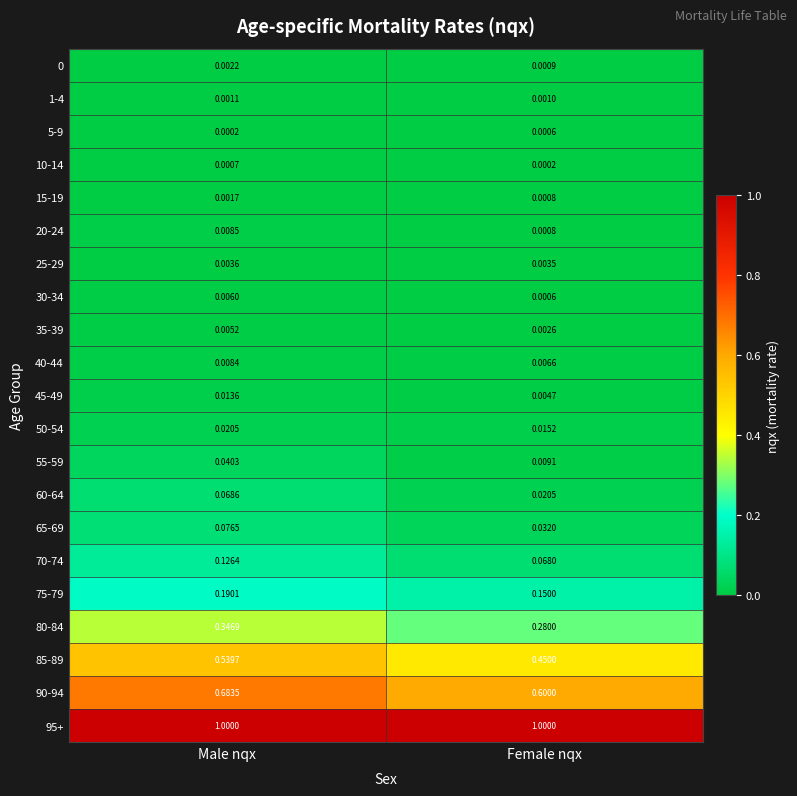

Rank the categories by 0 value from lowest to highest.

Female nqx, Male nqx